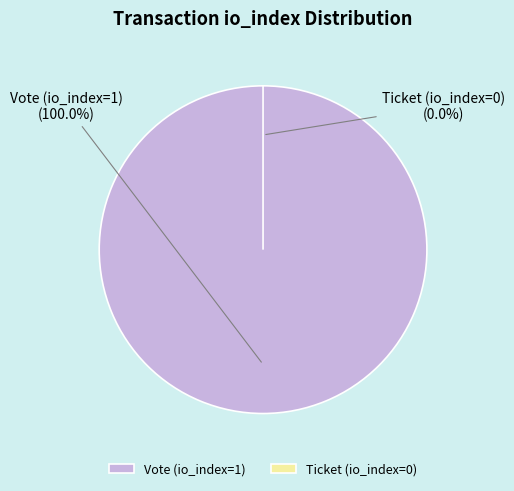

Is it true that Ticket (io_index=0) is 6% of the pie?

False